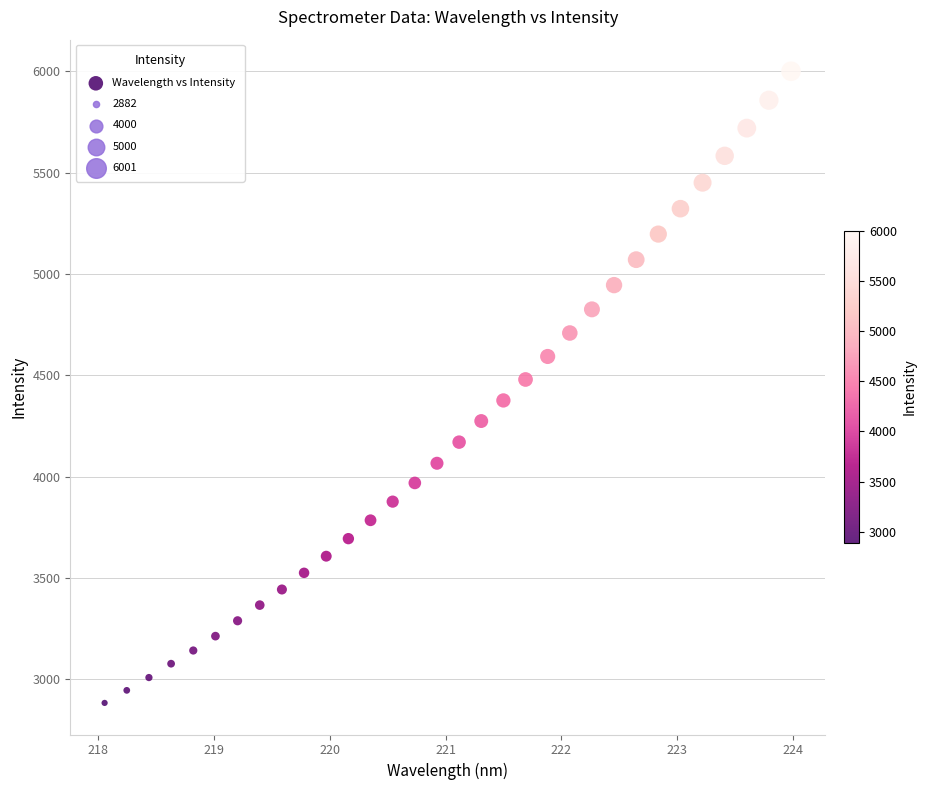

What is the range of Y values (max minus min)?

3118.3